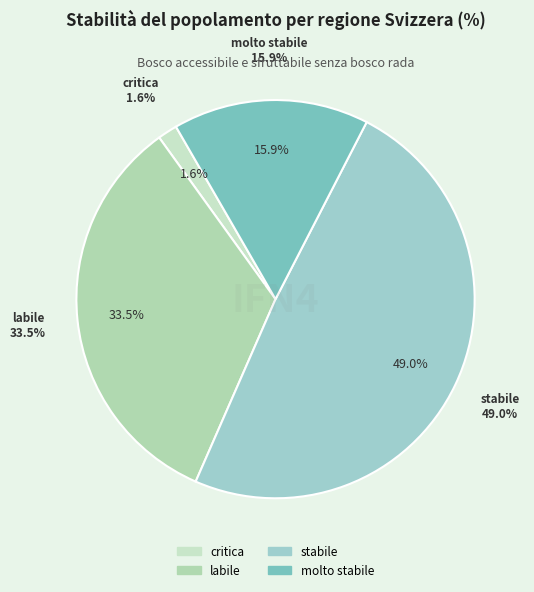

Is molto stabile the majority of the pie?

No